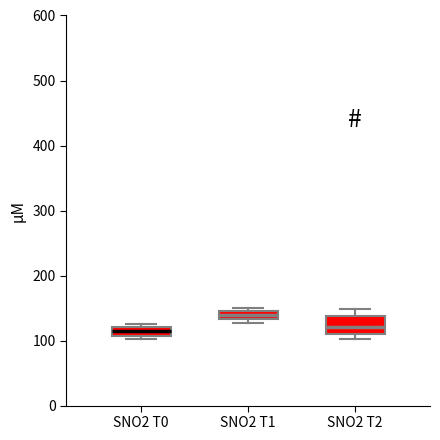

Comparing the boxes themselves (not the whiskers), which one is the tallest?

SNO2 T2